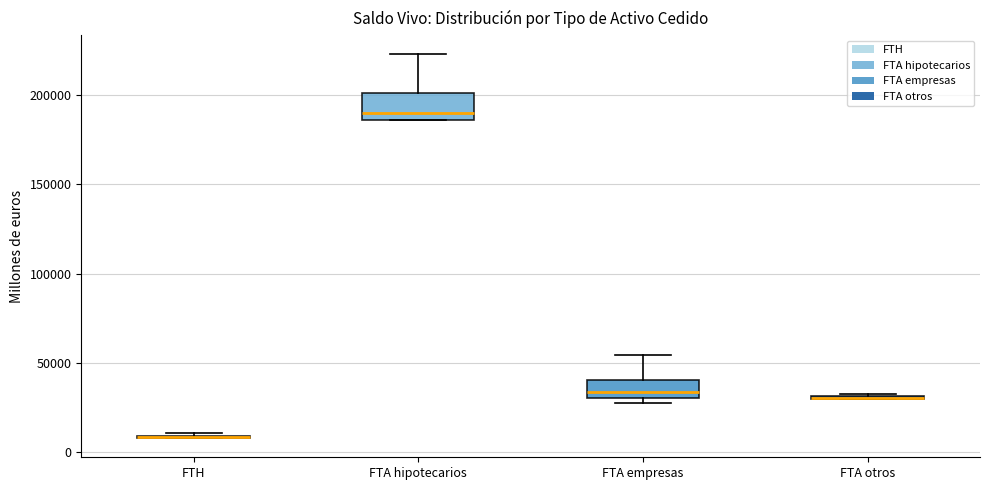

Reading left to right, read every box against the y-axis: the position of its median line, the range the box covers, and the ends of its whiskers. The values are not printed on the chart, so give them approximately, as read against the axis.

FTH: box collapsed to a line at 10000, whiskers 10000 to 10000
FTA hipotecarios: median 190000, box 185000 to 200000, whiskers 185000 to 225000
FTA empresas: median 35000, box 30000 to 40000, whiskers 30000 (just below the box's lower edge) to 55000
FTA otros: box collapsed to a line at 30000, whiskers 30000 to 30000